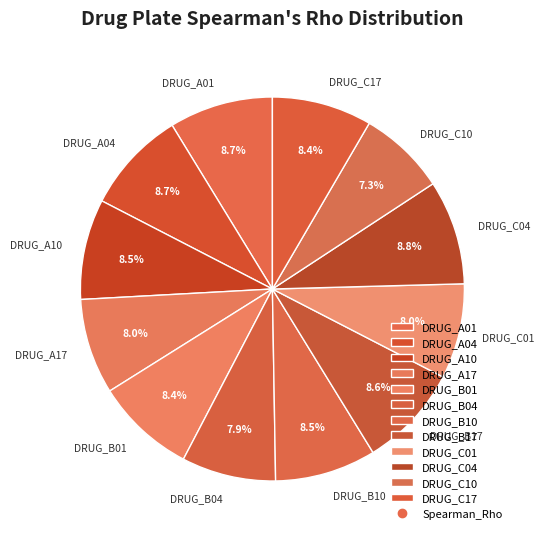

Combined, what portion of the pie is DRUG_A10 and DRUG_B04?

16.4%